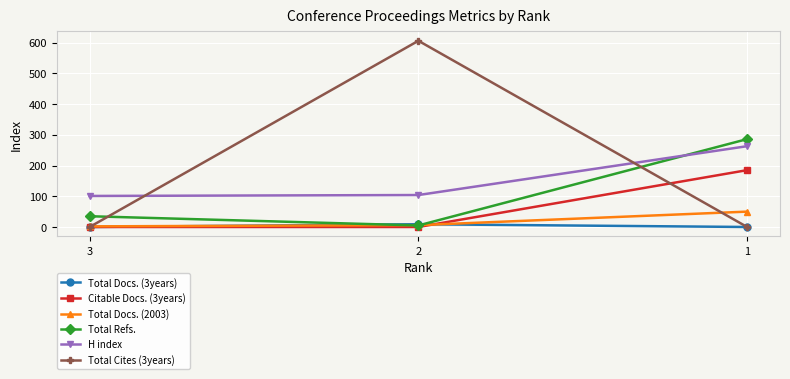

The value of Total Cites (3years) at 2 is 371. True or false?

False